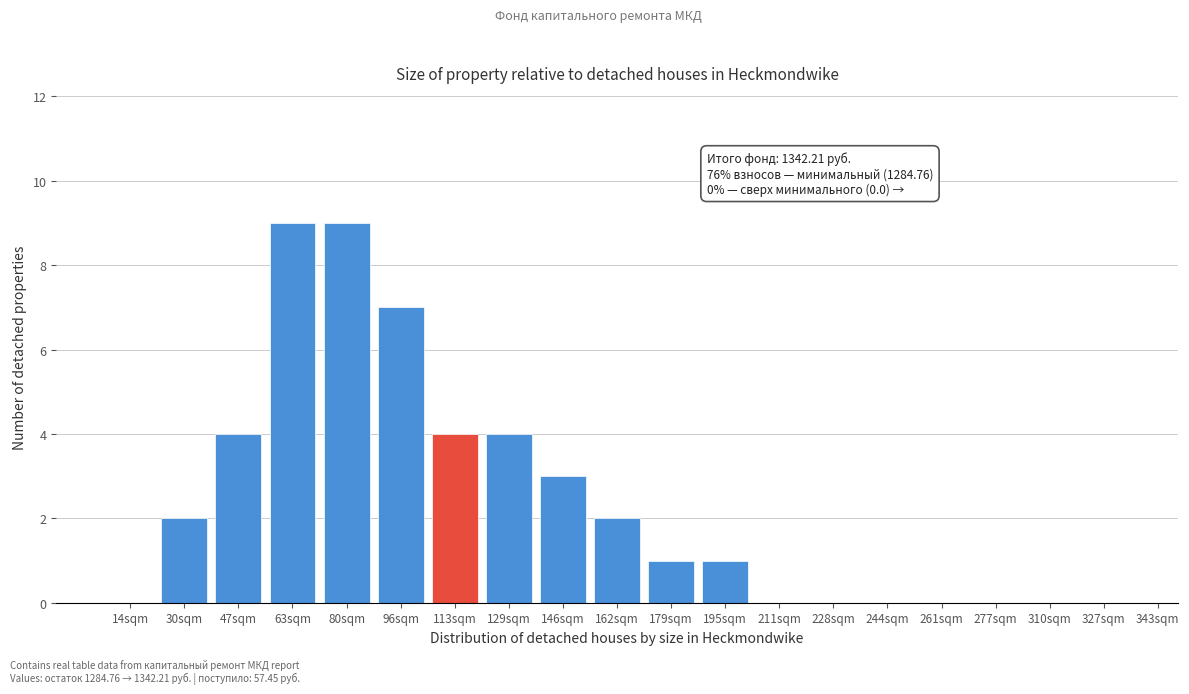

Reading left to right, what are all the values shown in this chart?

14sqm=0	30sqm=2	47sqm=4	63sqm=9	80sqm=9	96sqm=7	113sqm=4	129sqm=4	146sqm=3	162sqm=2	179sqm=1	195sqm=1	211sqm=0	228sqm=0	244sqm=0	261sqm=0	277sqm=0	310sqm=0	327sqm=0